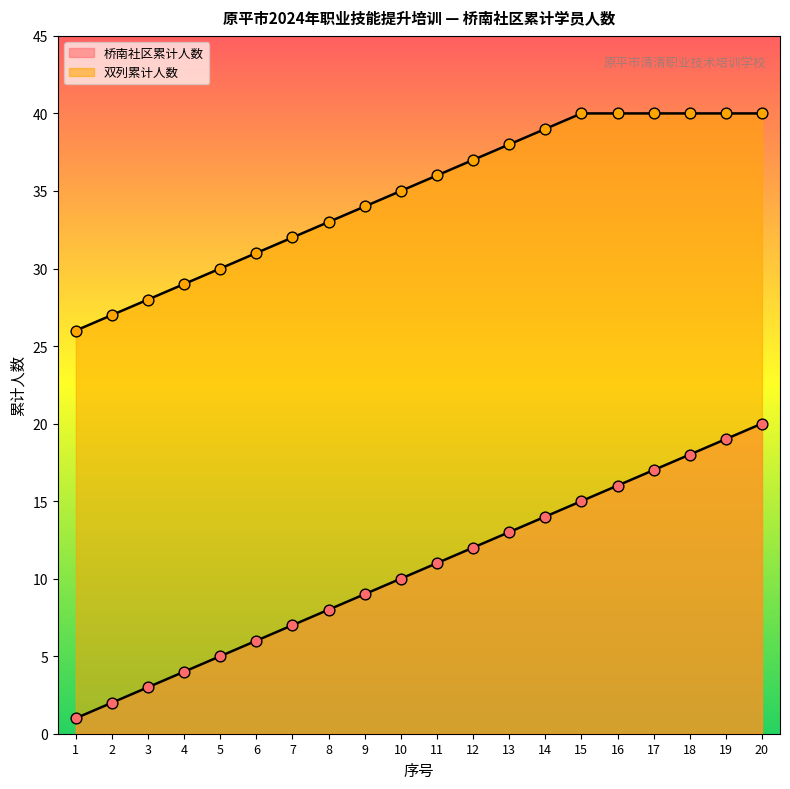

Which series contains the highest Y value?

双列累计人数